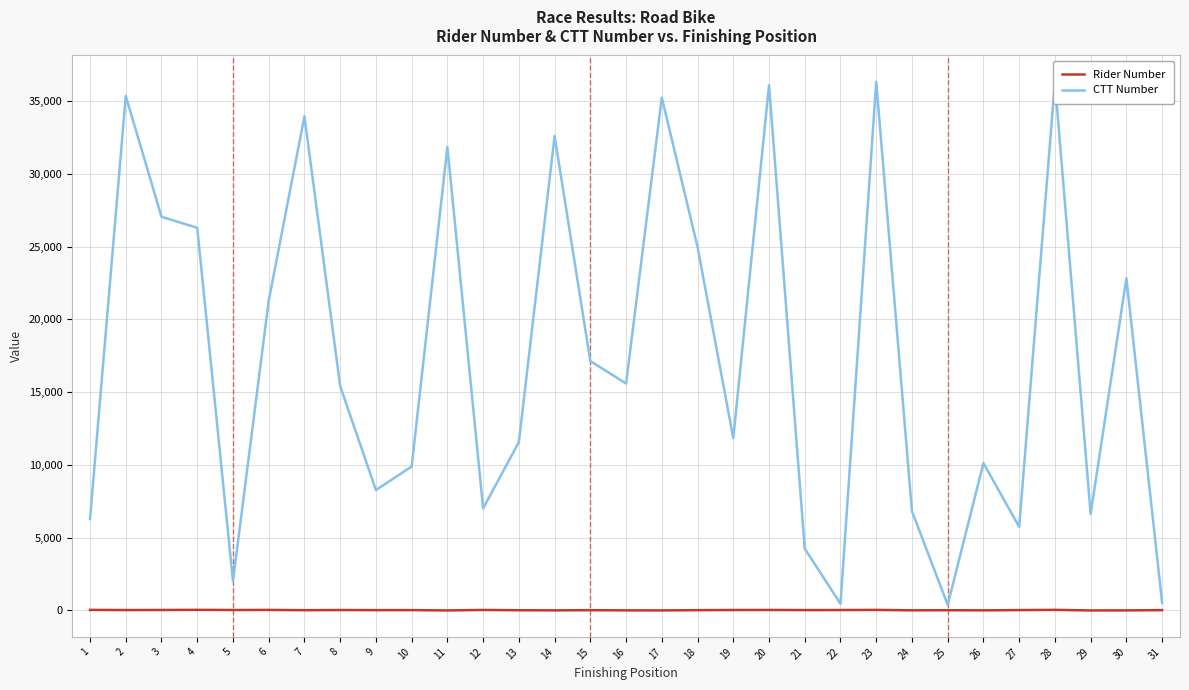

Which category has the highest value in the CTT Number series?

28